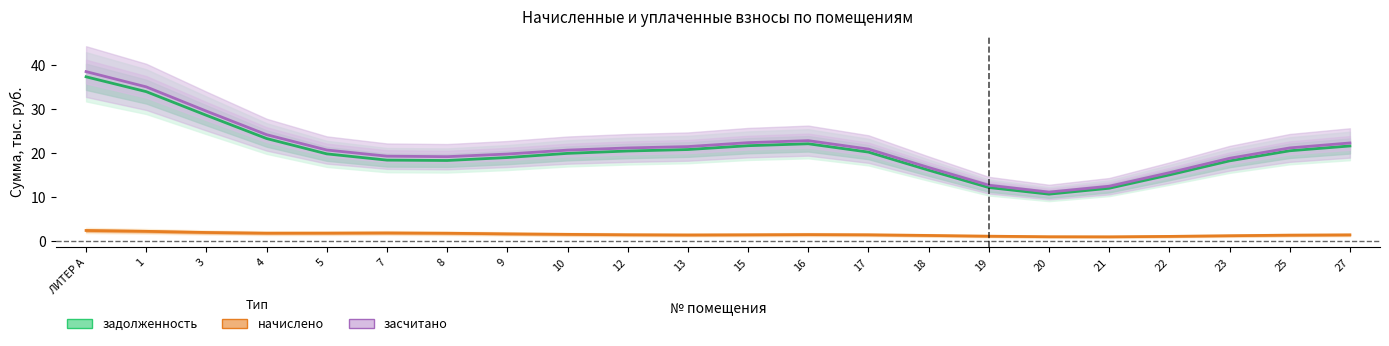

What is the approximate value of задолженность at 20?

10.6